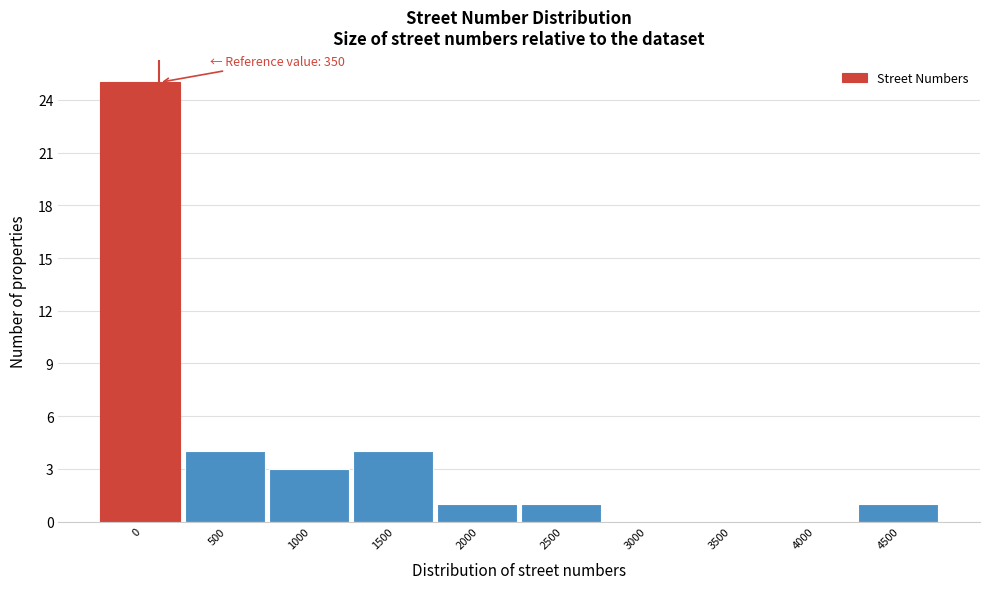

Reading left to right, transcribe all the data shown in this chart.

0=25	500=4	1000=3	1500=4	2000=1	2500=1	3000=0	3500=0	4000=0	4500=1